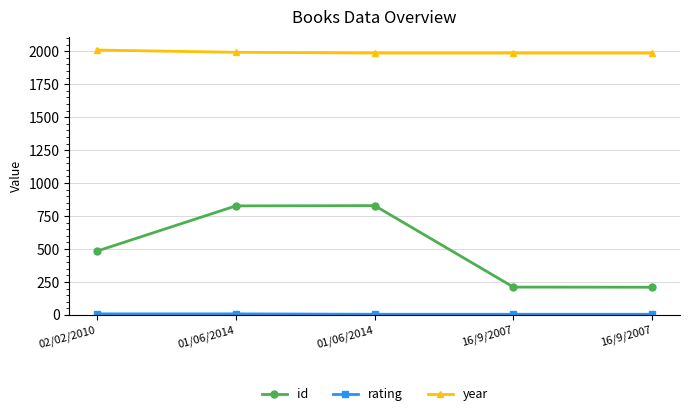

Rank the categories by id value from highest to lowest.

01/06/2014, 01/06/2014, 02/02/2010, 16/9/2007, 16/9/2007